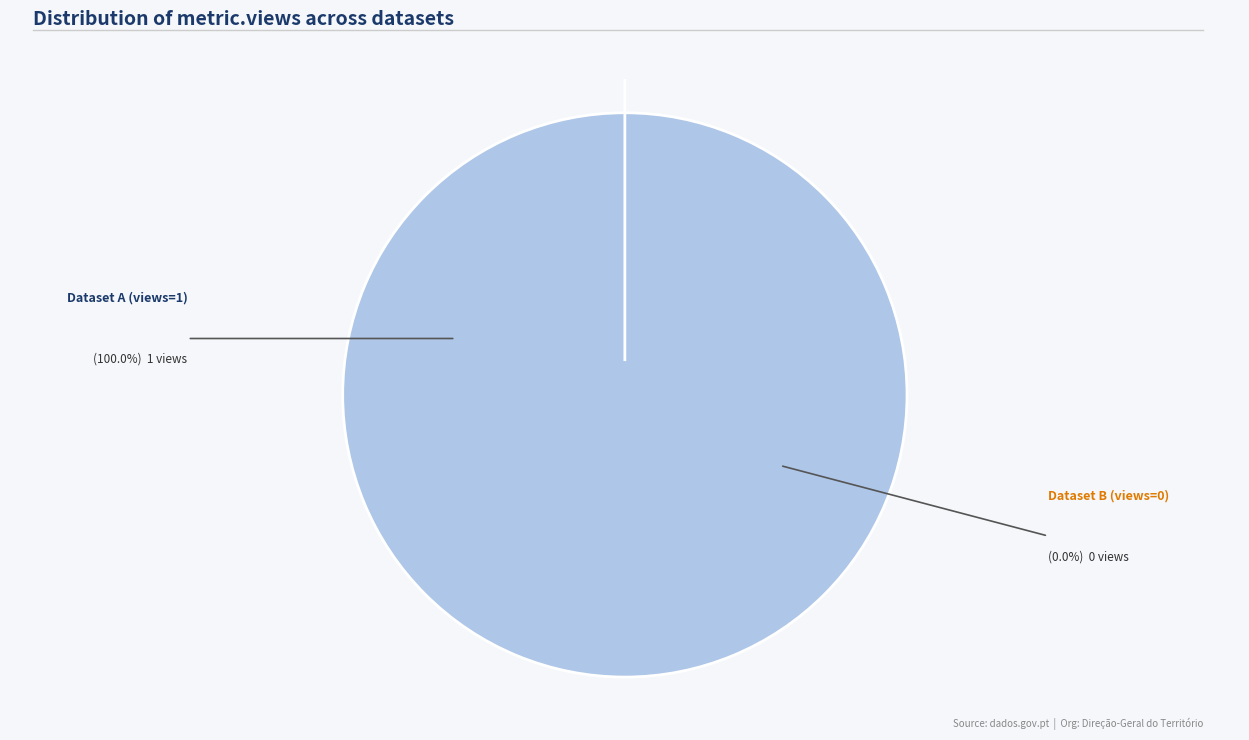

Does any single category account for the majority?

Yes